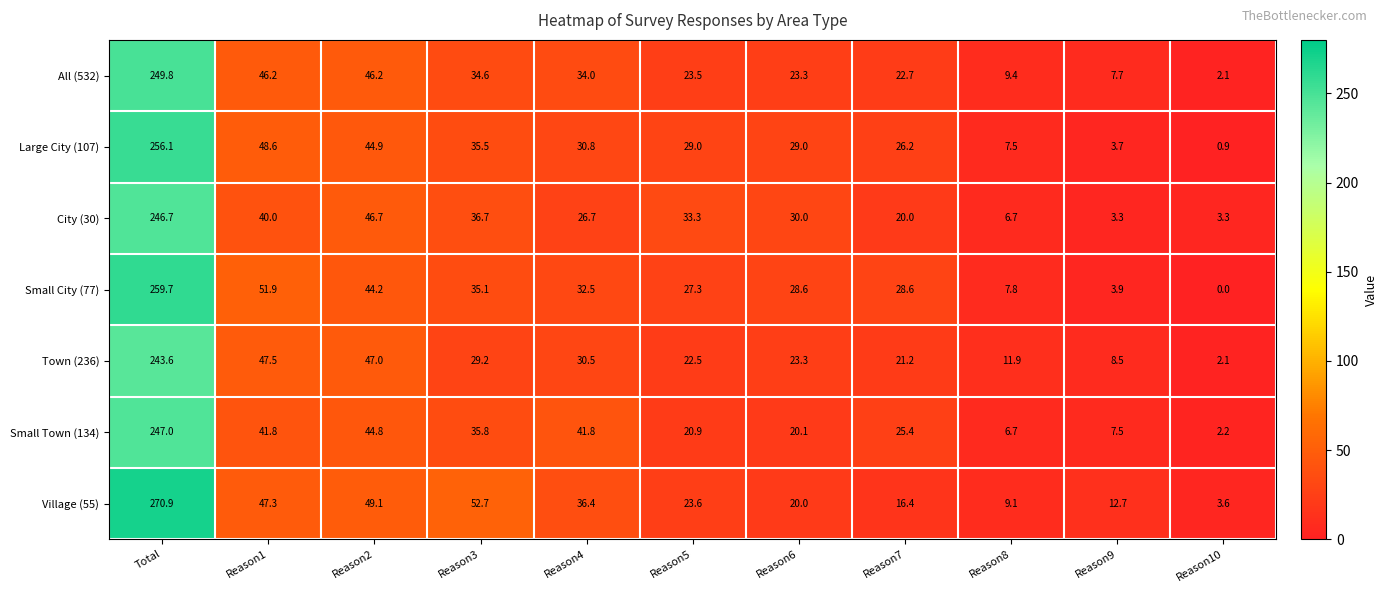

What is the spread (max minus min) of values at Reason5?

12.4